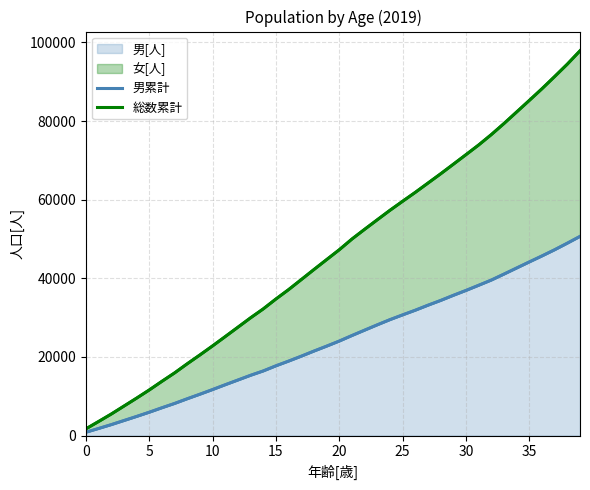

List the series in order of their peak value, highest first.

総数累計, 男累計